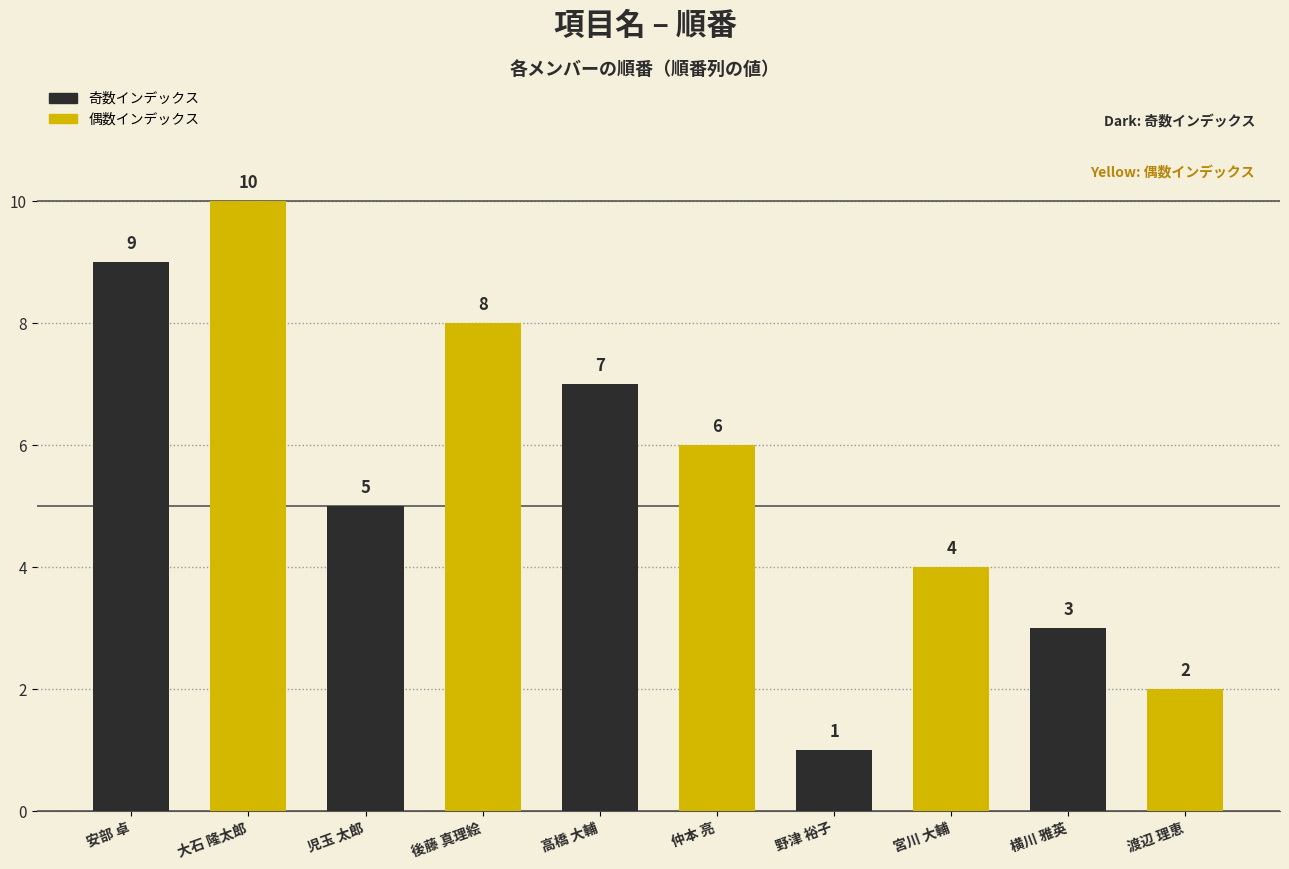

The value at 仲本 亮 is 6. True or false?

True